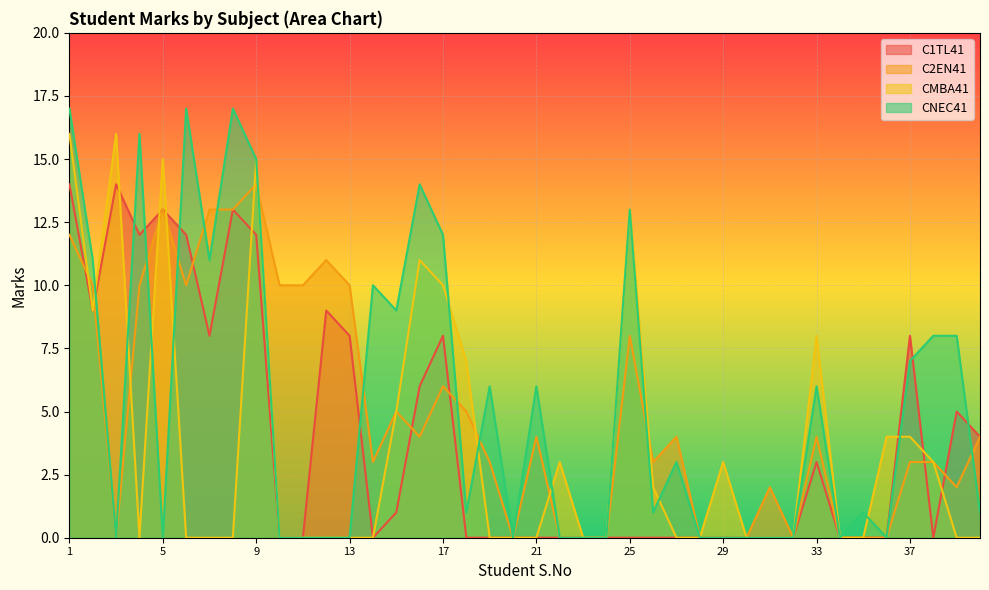

What are all the series names shown in the legend?

C1TL41, C2EN41, CMBA41, CNEC41